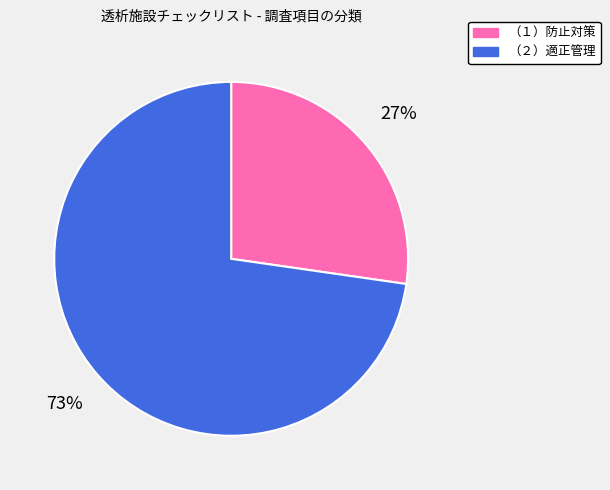

Is it true that （１）防止対策 is 18% of the pie?

False